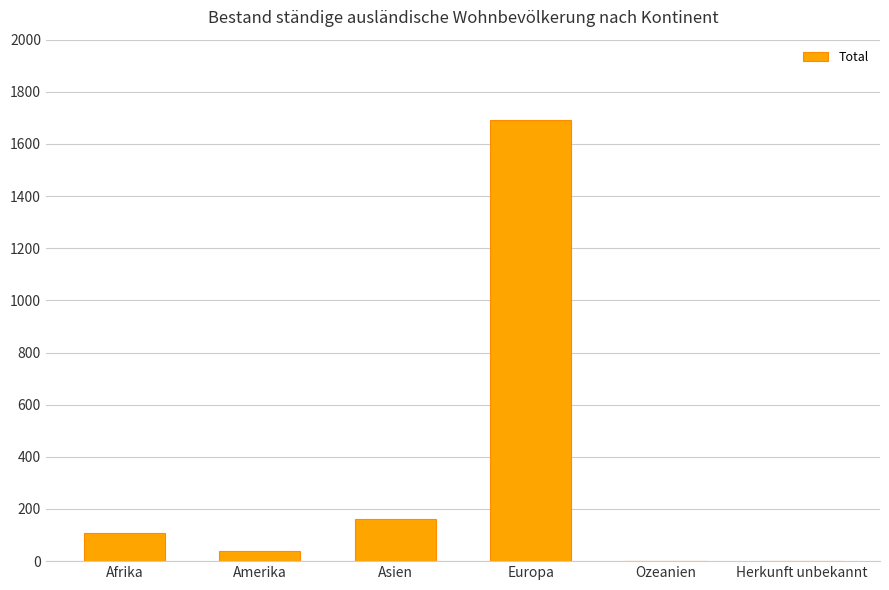

Between Amerika and Asien, which is larger?

Asien